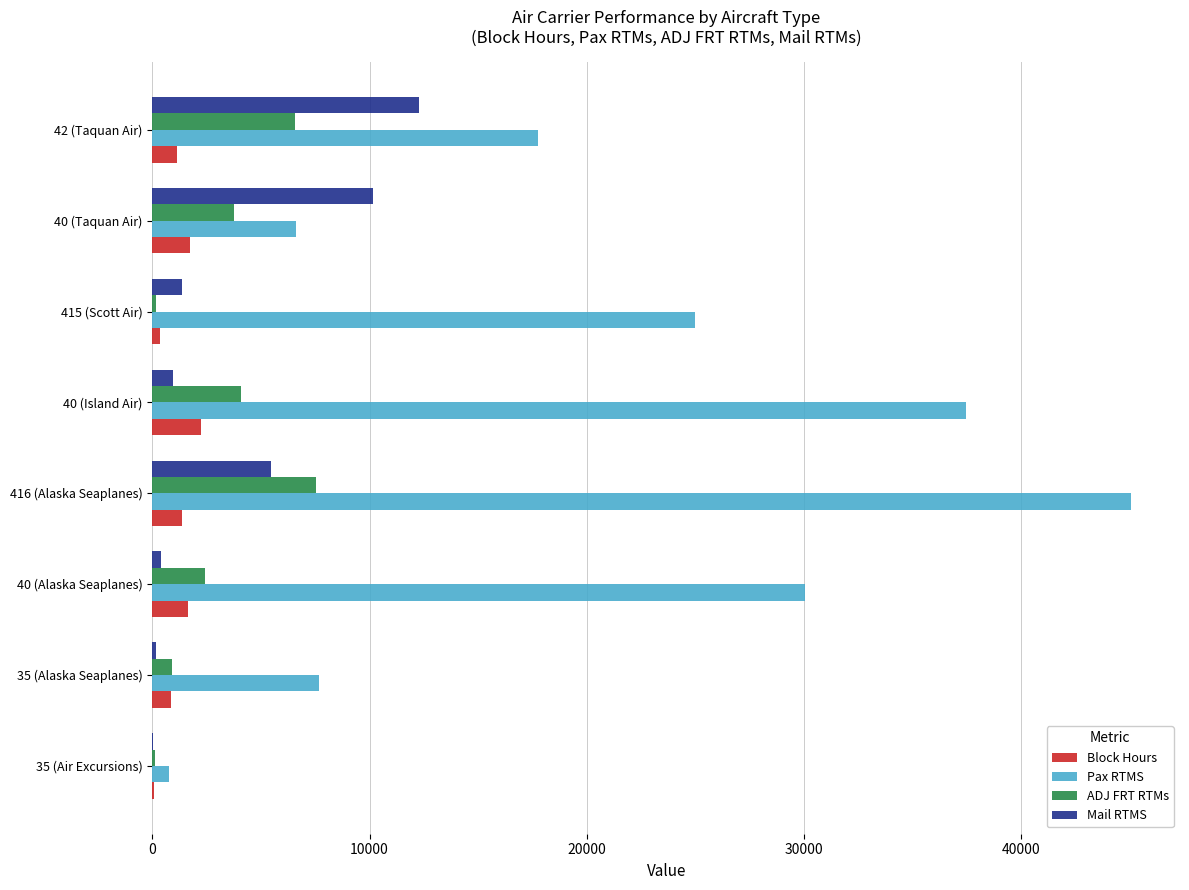

Between 40 (Alaska Seaplanes) and 416 (Alaska Seaplanes), which series saw the biggest shift?

Pax RTMS